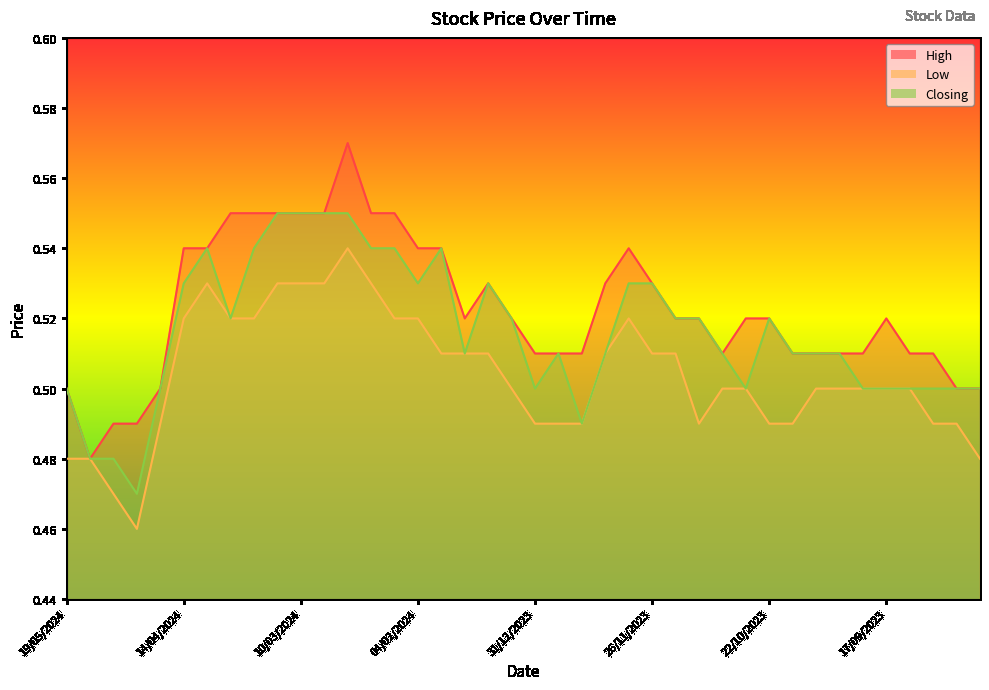

True or false: Low has a value of 0.5 at 10/03/2024.

True